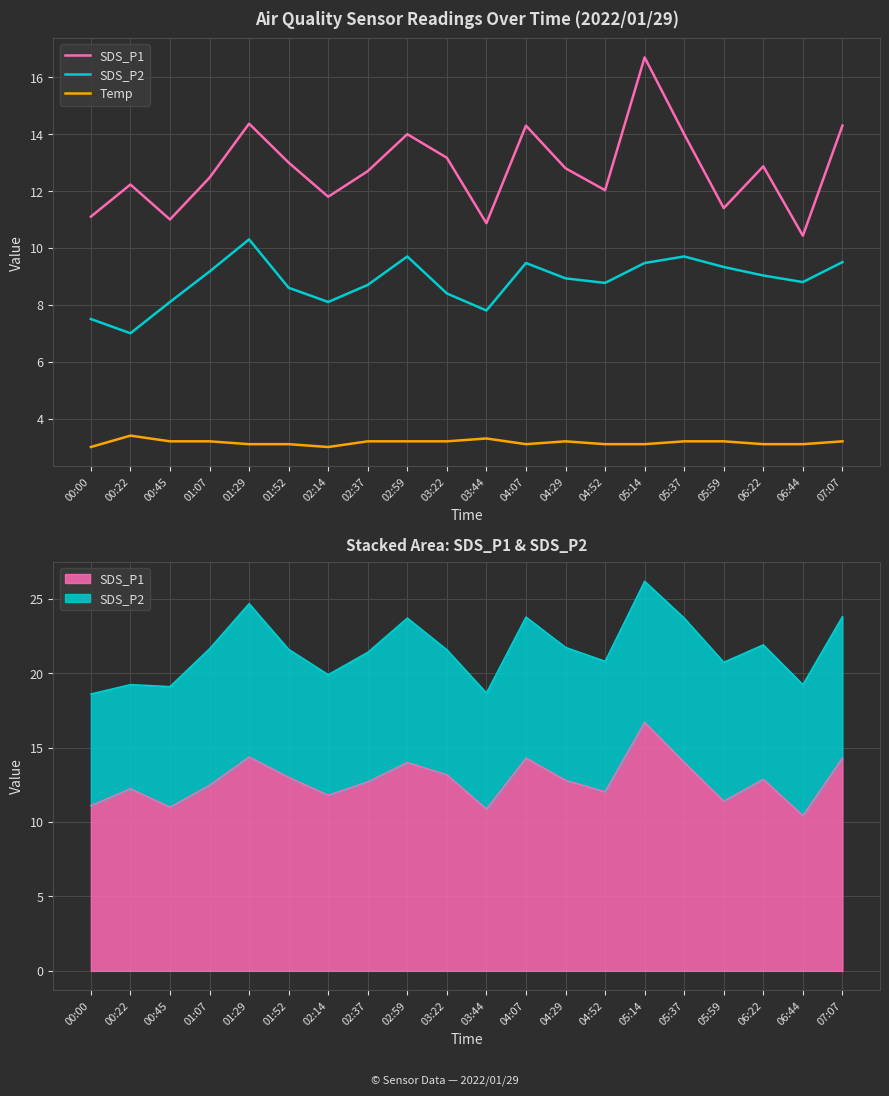

What is the difference between the highest and lowest values at 01:29?

11.3